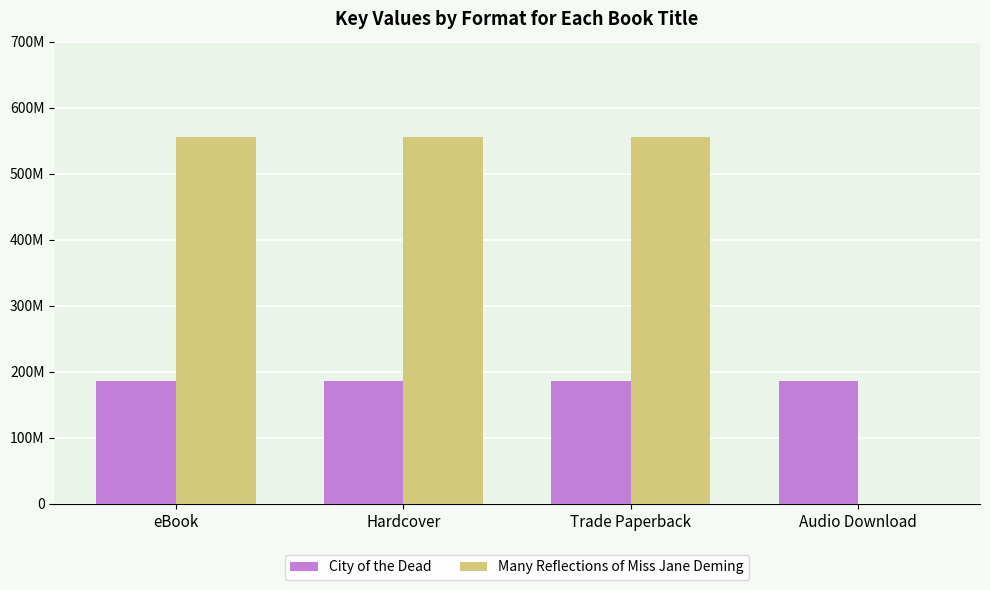

Rank the series by their maximum value, from highest to lowest.

Many Reflections of Miss Jane Deming, City of the Dead